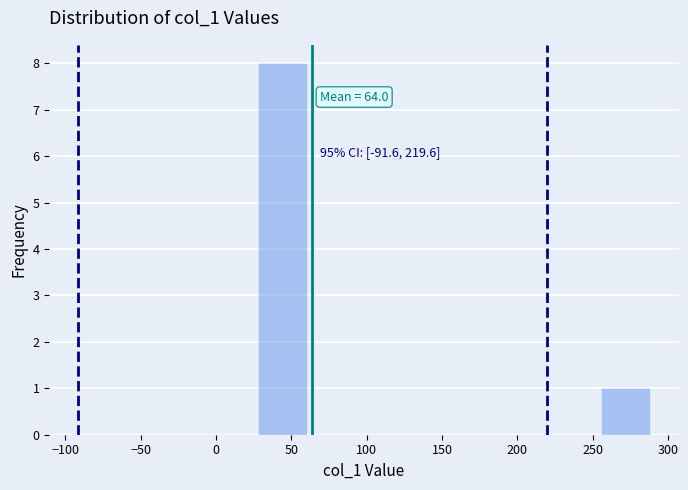

Over which range of the x-axis is the bar tallest?

28.0 to 60.5